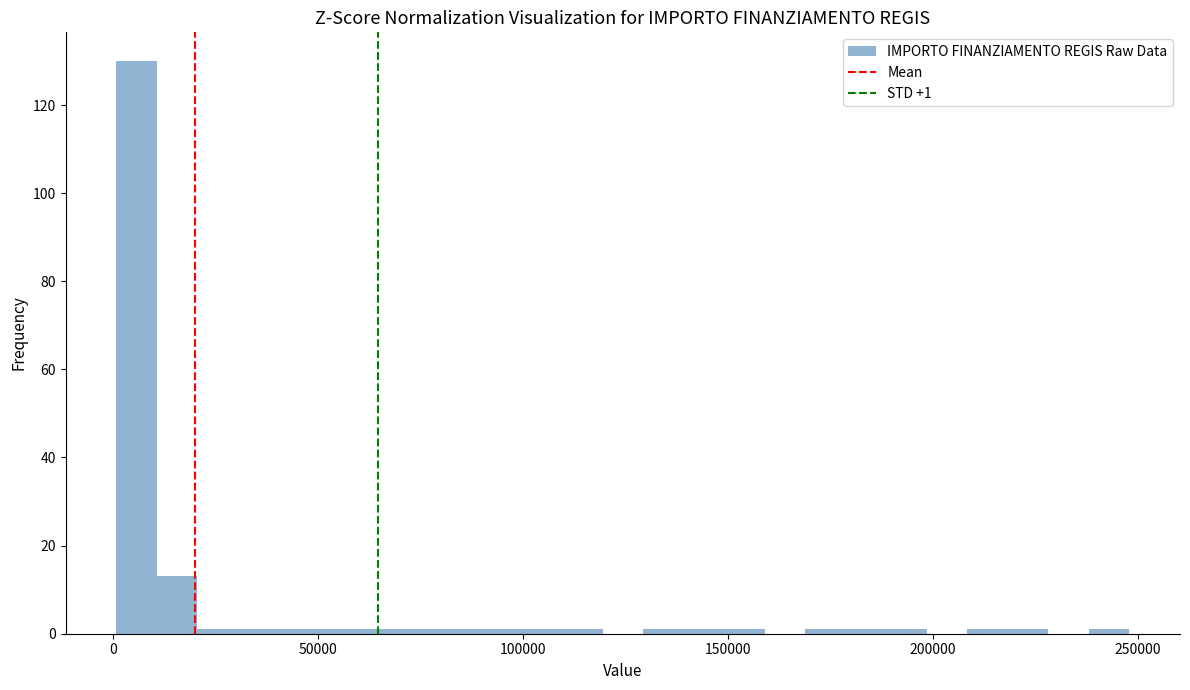

Around what value on the x-axis is the tallest bar? Give the approximate position of its centre, as read against the axis.

5000